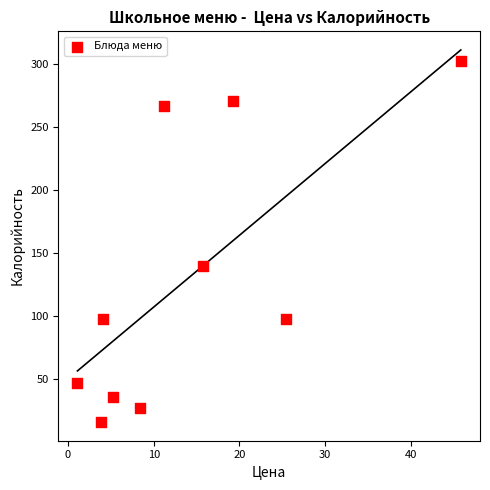

What Y value in the scatter plot is closest to 159?

139.4